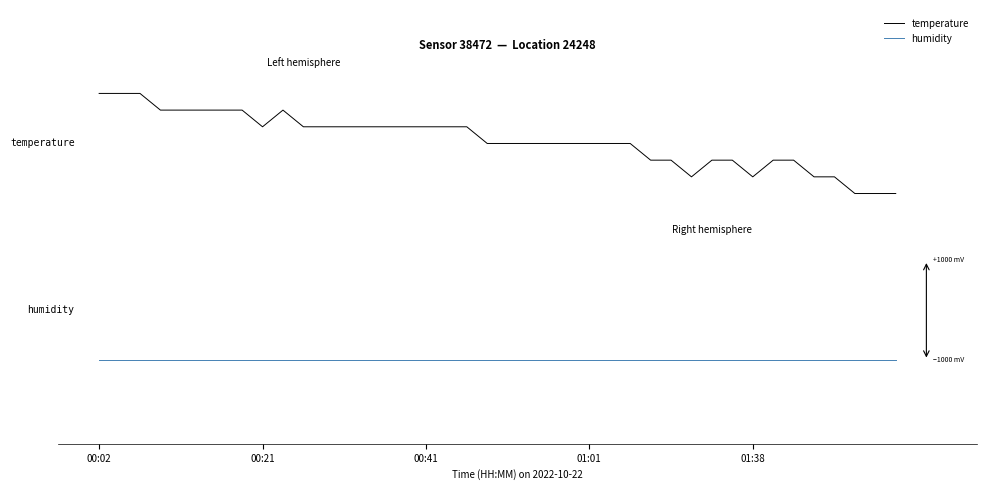

What are all the series names shown in the legend?

temperature, humidity